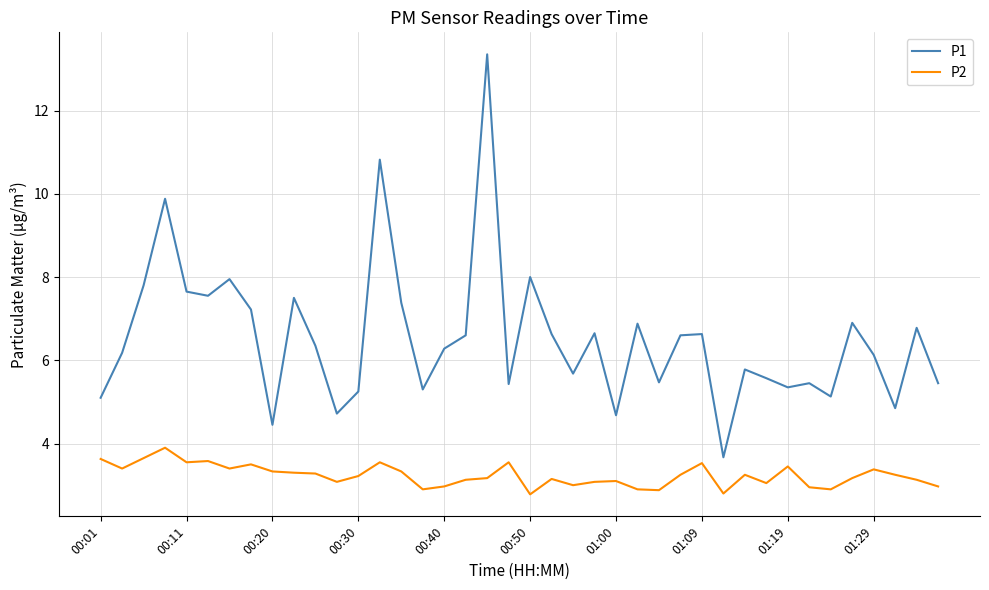

List the series in order of their overall mean, lowest first.

P2, P1